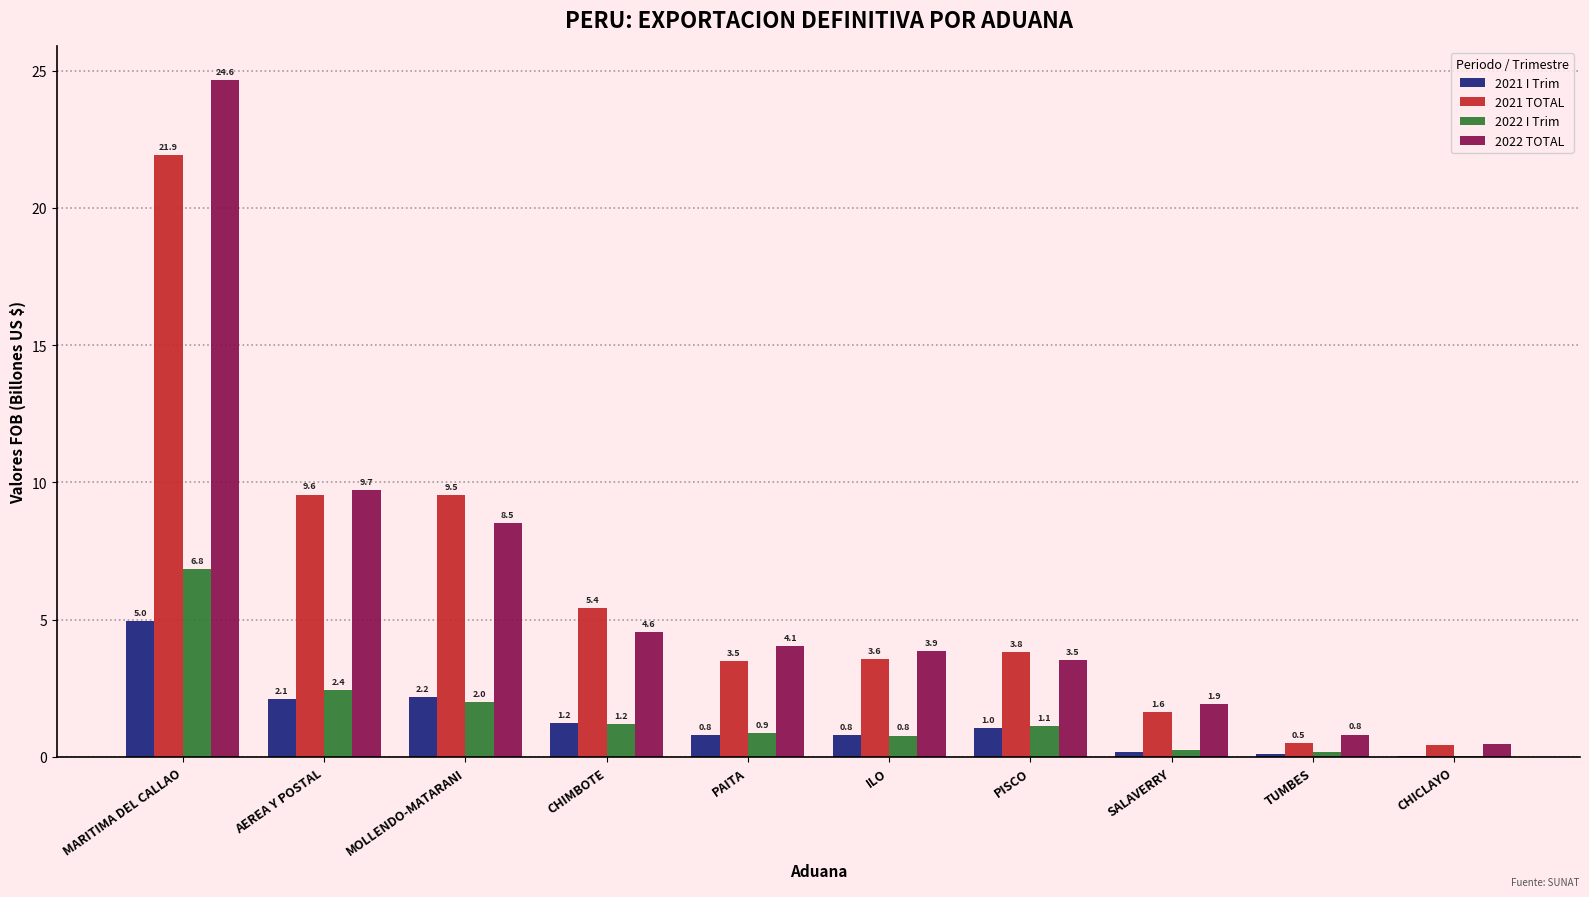

Is it true that 2021 TOTAL equals 9.6 at AEREA Y POSTAL?

True